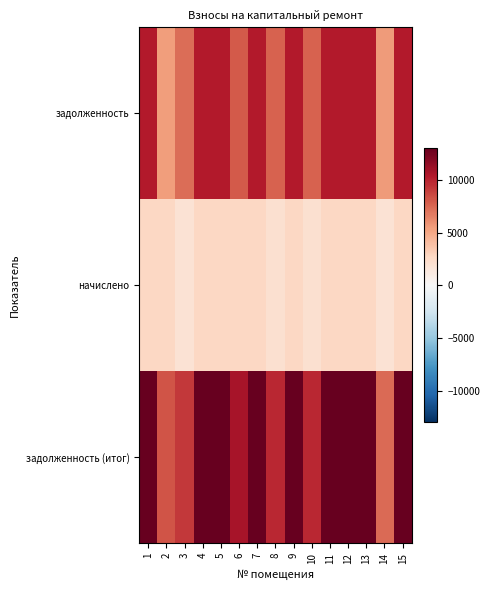

Reading left to right, extract all data points from this chart.

задолженность: 1=10272.0	2=5400.0	3=7267.4	4=10272.0	5=10272.0	6=7958.9	7=10272.0	8=7704.0	9=10272.0	10=7704.0	11=10272.0	12=10272.0	13=10272.0	14=5511.9	15=10272.0
начислено: 1=2721.6	2=2721.6	3=1925.5	4=2721.6	5=2721.6	6=2721.6	7=2721.6	8=2041.2	9=2721.6	10=2041.2	11=2721.6	12=2721.6	13=2721.6	14=1837.1	15=2721.6
задолженность (итог): 1=12993.6	2=8121.6	3=9193.0	4=12993.6	5=12993.6	6=10680.5	7=12993.6	8=9745.2	9=12993.6	10=9745.2	11=12993.6	12=12993.6	13=12993.6	14=7349.0	15=12993.6